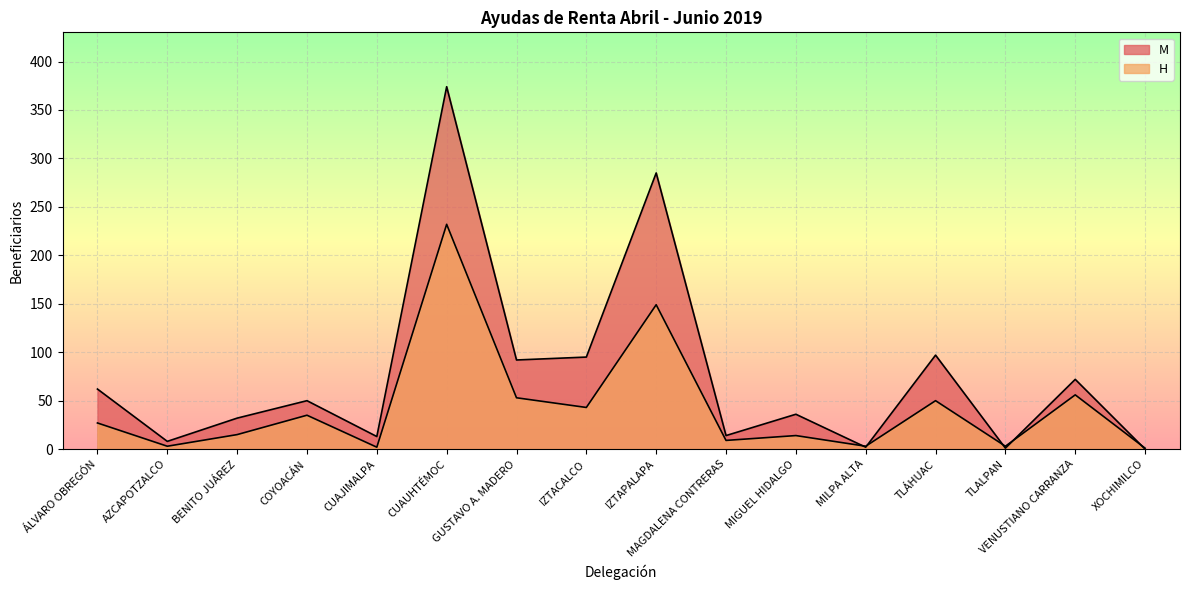

Which category has the lowest value in the H series?

XOCHIMILCO